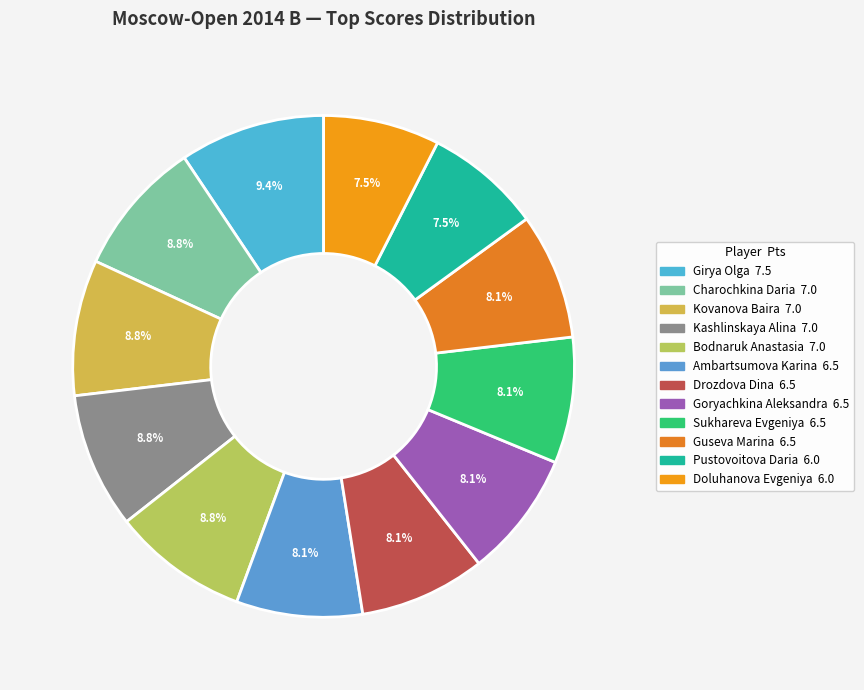

To the nearest percent, what is the difference between the largest and smallest slice percentages?

2%